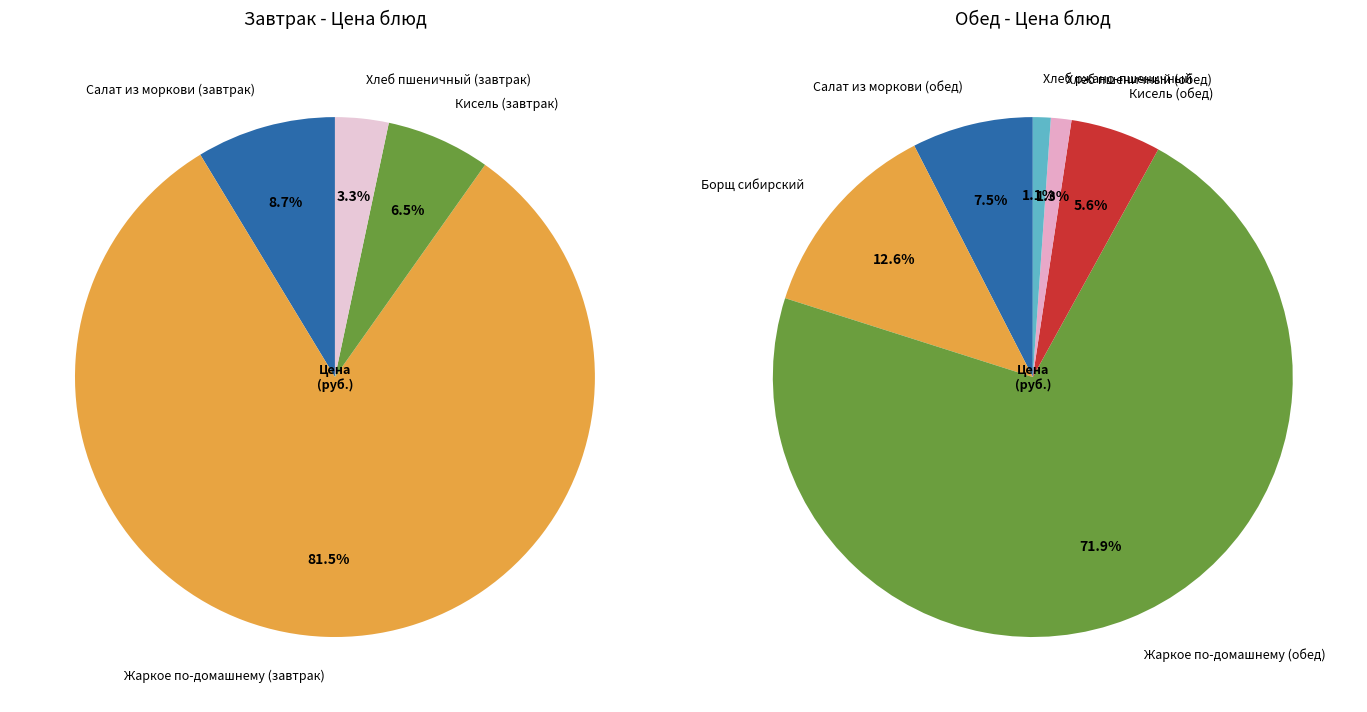

What percentage do Борщ сибирский and Жаркое по-домашнему (завтрак) together represent?

44.6%